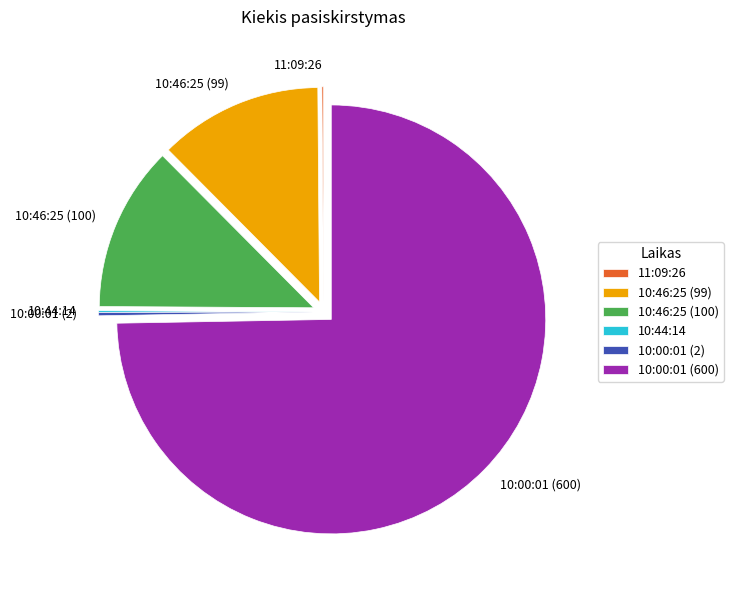

Which slice is the largest?

10:00:01 (600)